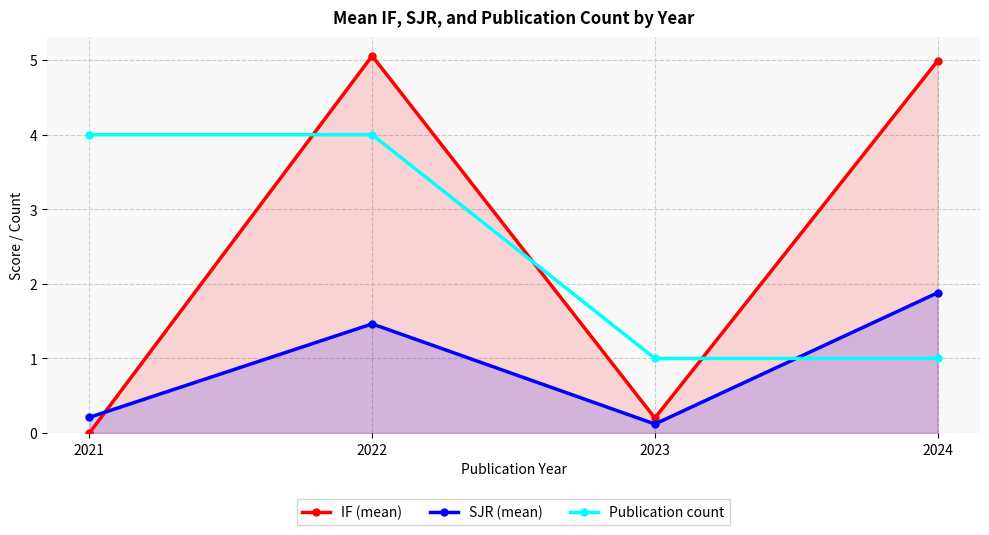

What is the value of the Publication count point at the 2nd from the left?

4.0